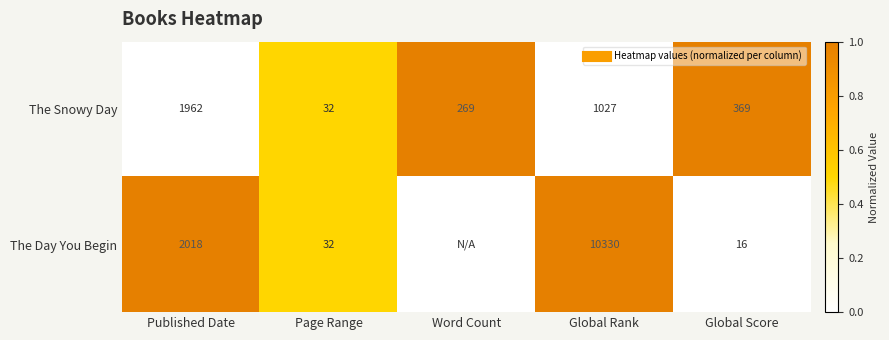

What value does the The Snowy Day series have at Page Range?

0.5